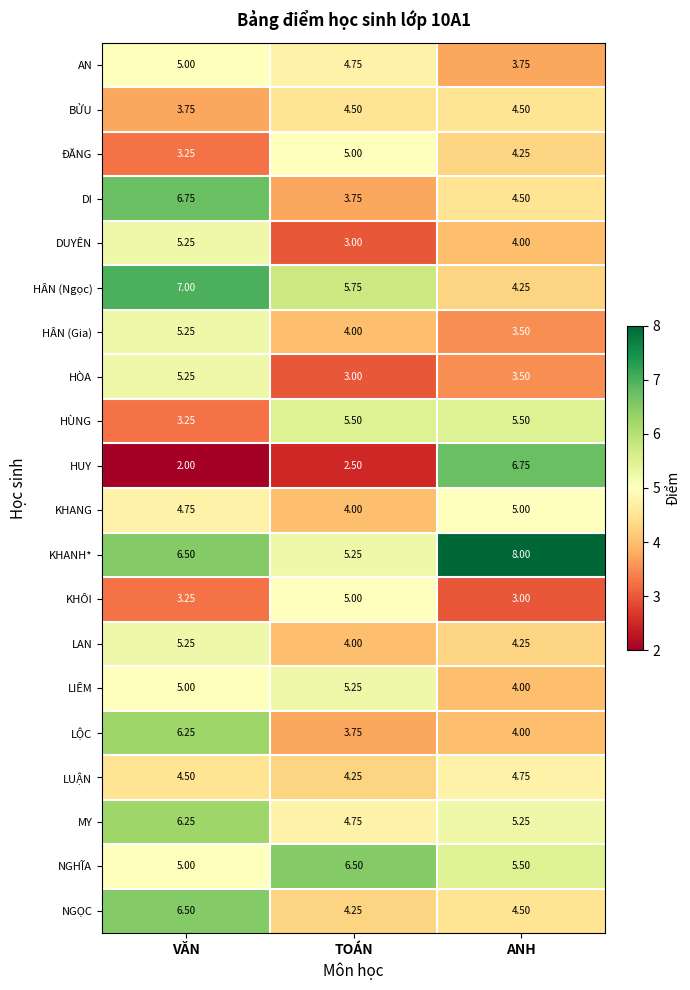

What is the difference between the highest and lowest values at ANH?

5.0